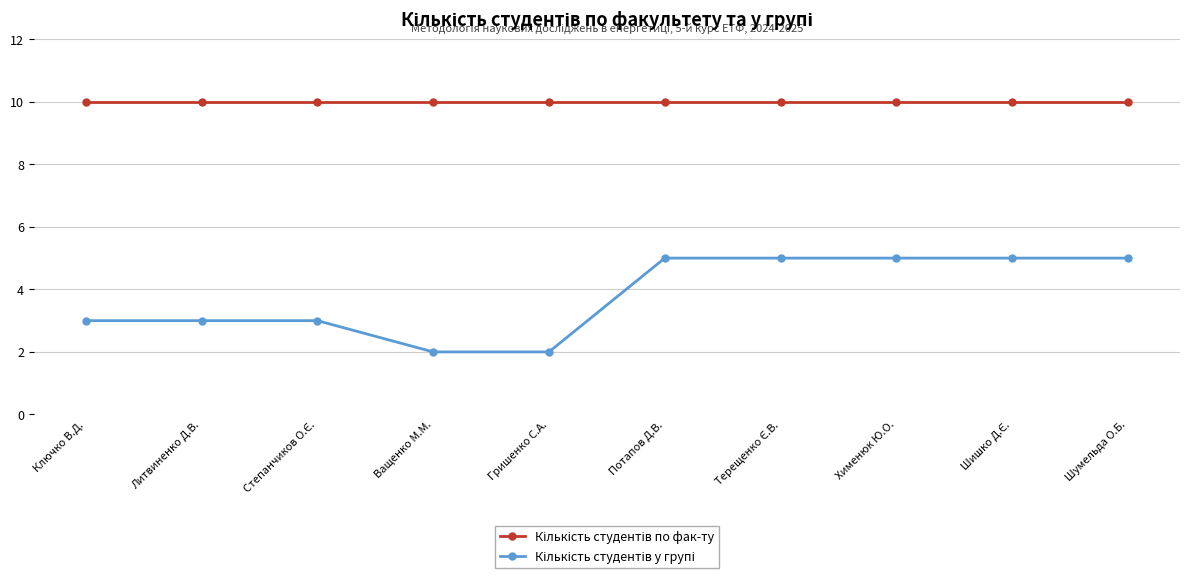

What is the label of the 1st point from the left?

Ключко В.Д.